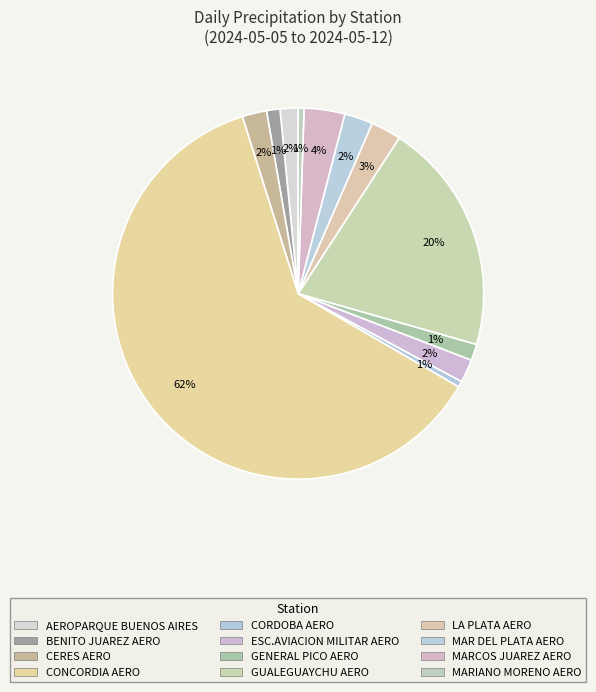

Which category has the smallest portion of the pie?

CORDOBA AERO